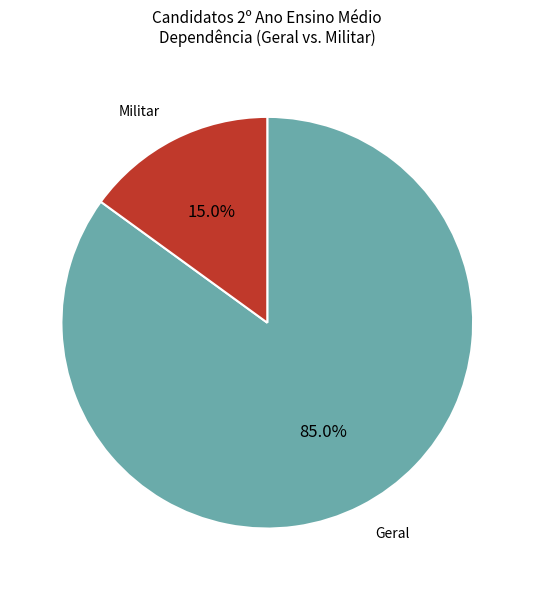

What is the smallest slice in the pie chart?

Militar